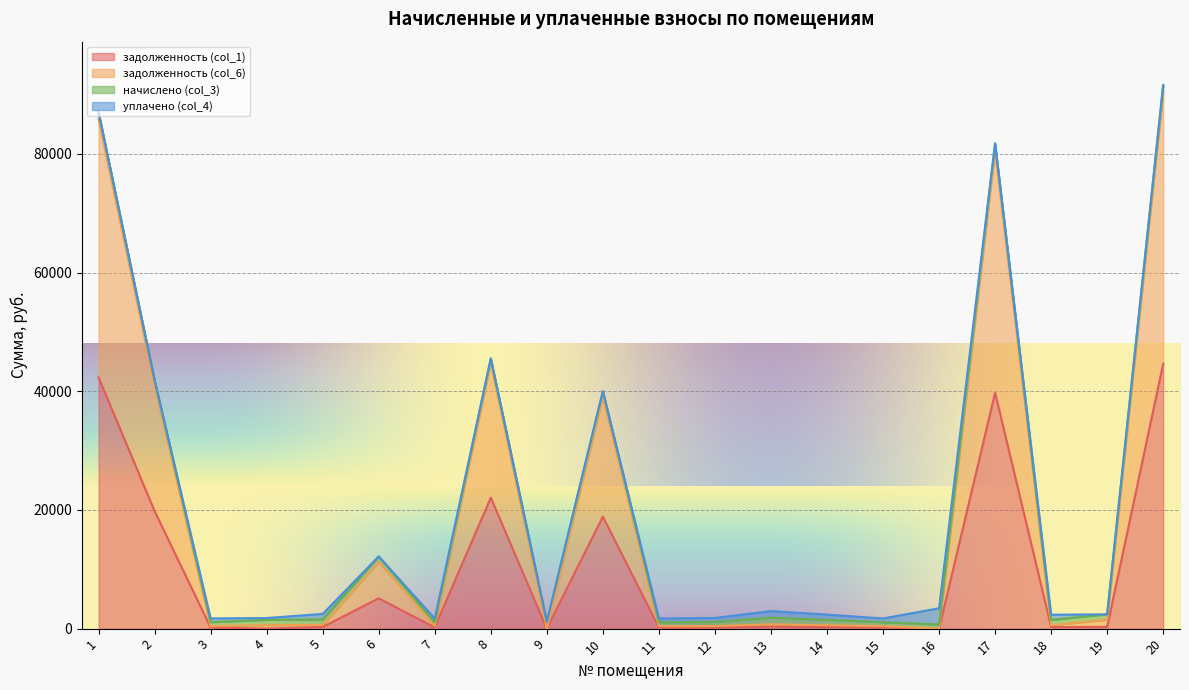

What are all the series names shown in the legend?

задолженность (col_1), задолженность (col_6), начислено (col_3), уплачено (col_4)